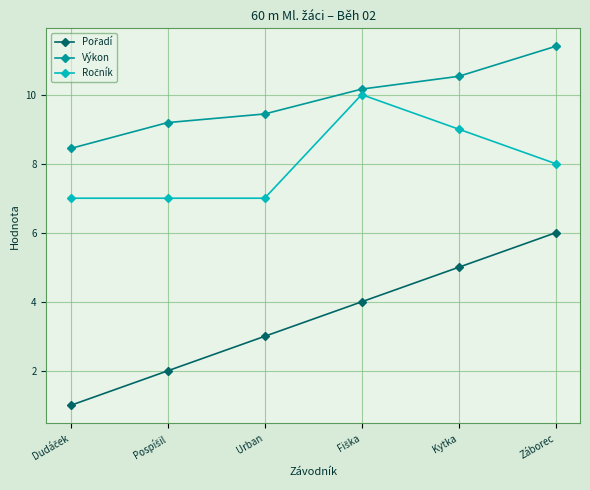

What is the spread (max minus min) of values at Kytka?

5.5